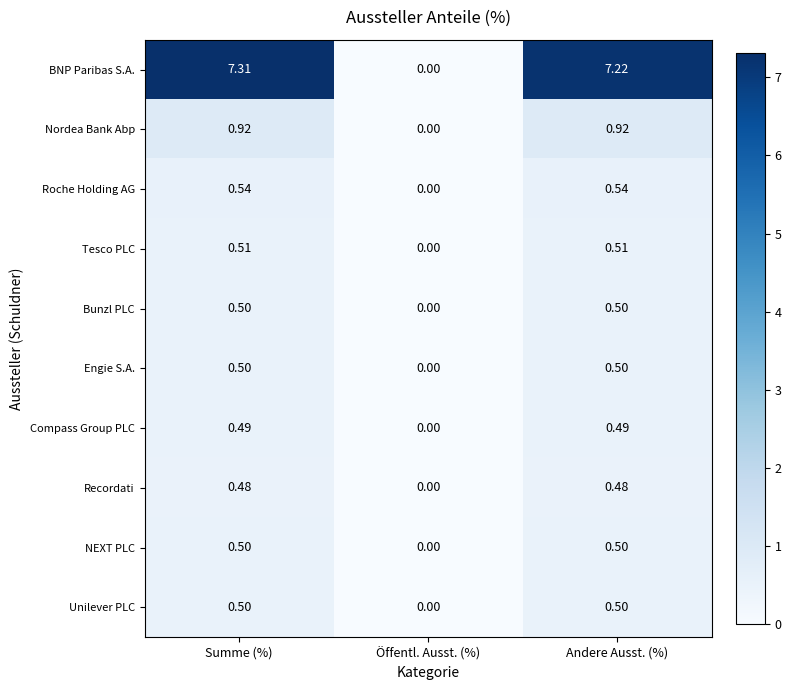

At which label is Recordati closest to 0?

Öffentl. Ausst. (%)